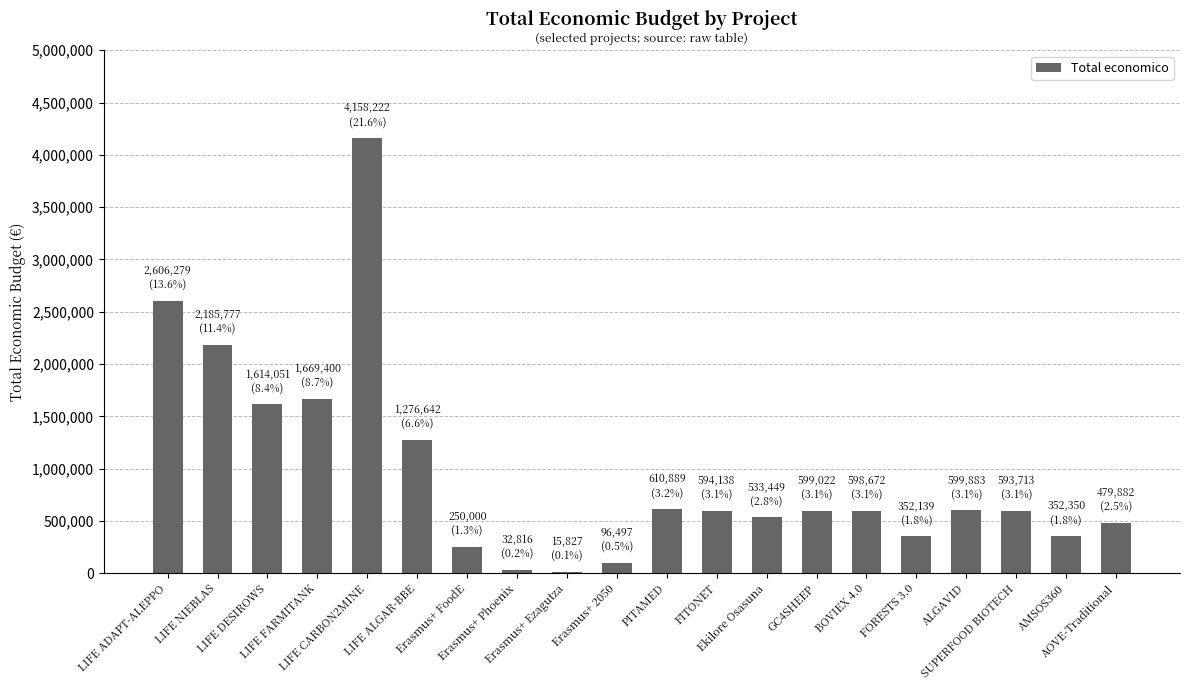

What is the average value?

960982